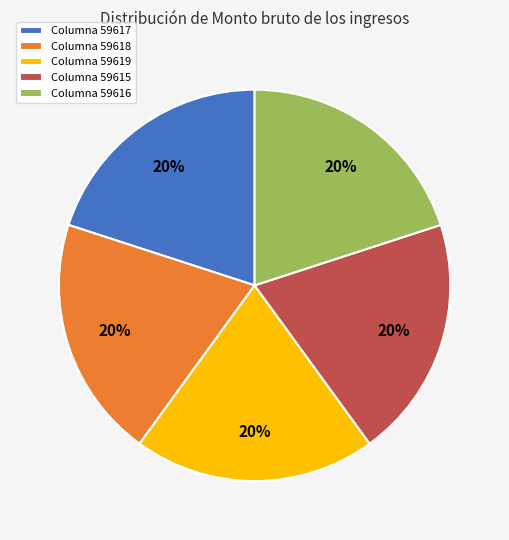

What is the ratio of the value at Columna 59619 to the value at Columna 59615?

1.0